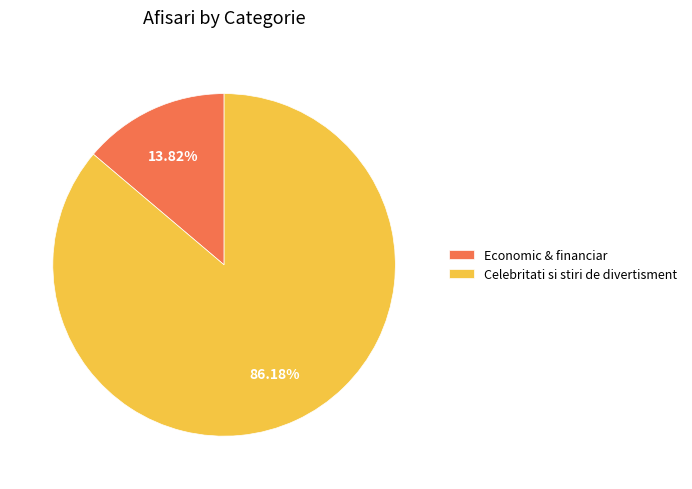

The Economic & financiar slice represents 19% of the pie. True or false?

False